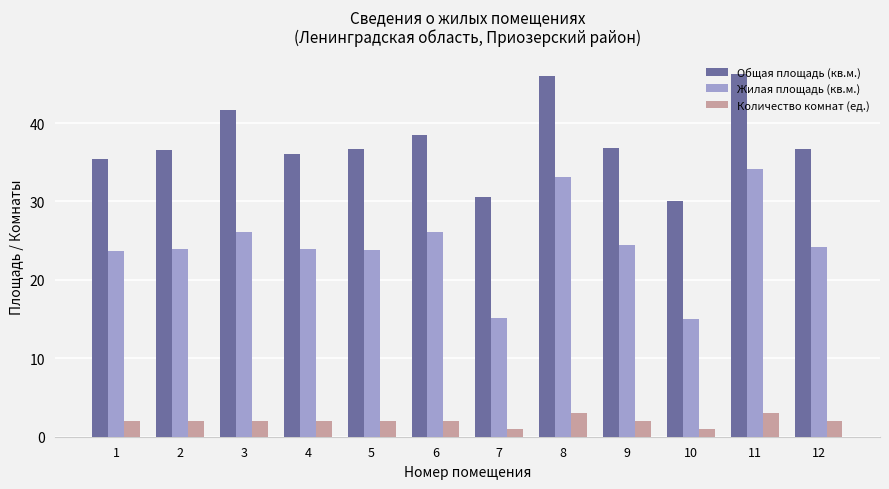

The Общая площадь (кв.м.) series shows 30.6 at 7. True or false?

True